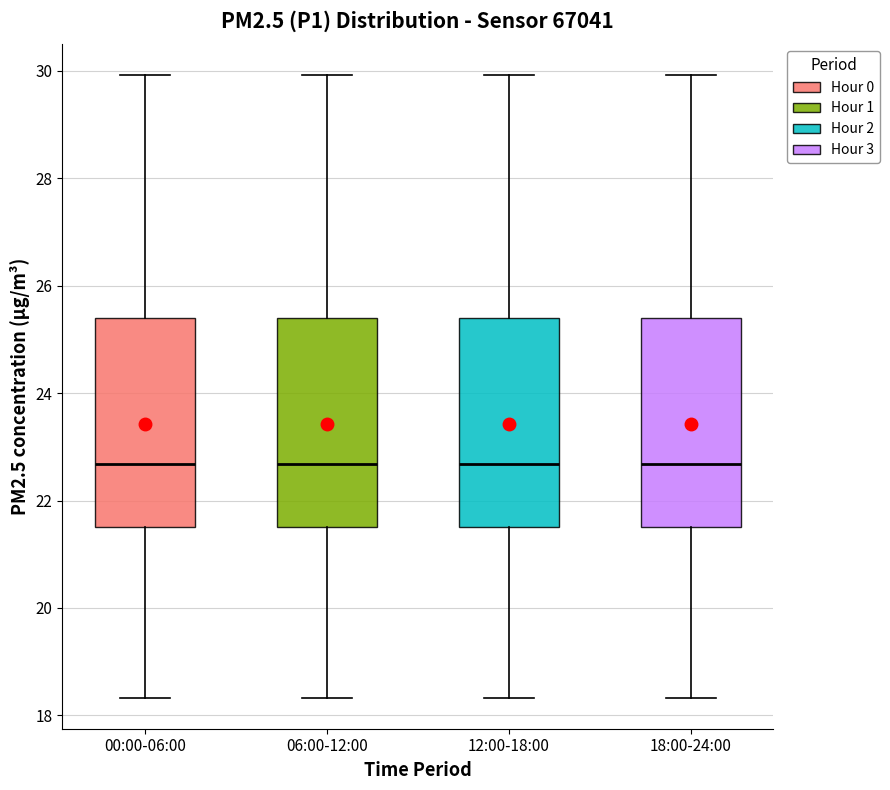

Reading left to right, transcribe this box plot: for each box, give where its median line is, the range the box spans, and where its two whiskers end, as read against the y-axis. The values are not printed on the chart, so give them approximately, as read against the axis.

00:00-06:00: median 22.6, box 21.6 to 25.4, whiskers 18.4 to 30.0
06:00-12:00: median 22.6, box 21.6 to 25.4, whiskers 18.4 to 30.0
12:00-18:00: median 22.6, box 21.6 to 25.4, whiskers 18.4 to 30.0
18:00-24:00: median 22.6, box 21.6 to 25.4, whiskers 18.4 to 30.0